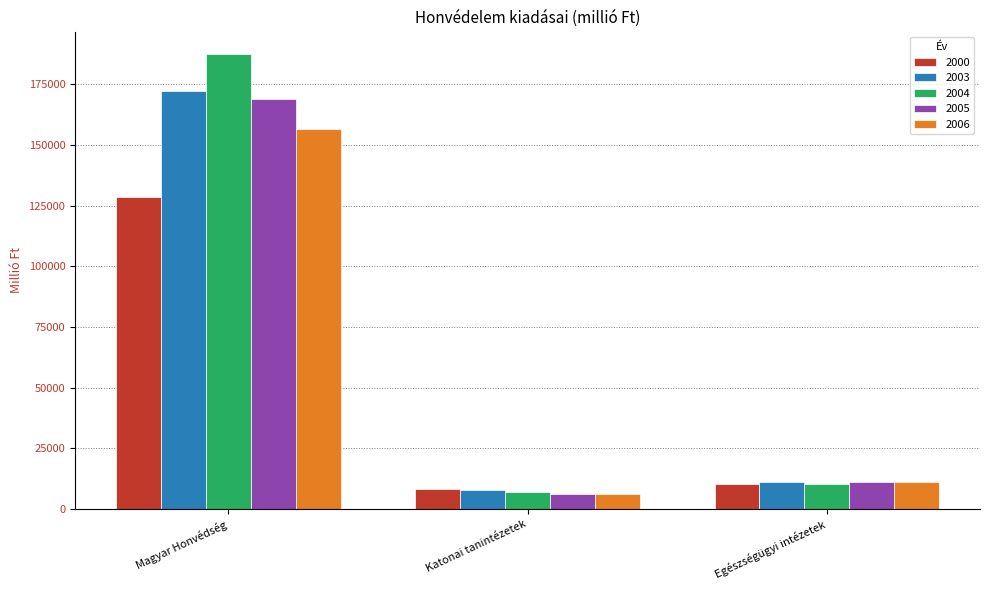

Rank the categories by 2006 value from highest to lowest.

Magyar Honvédség, Egészségügyi intézetek, Katonai tanintézetek